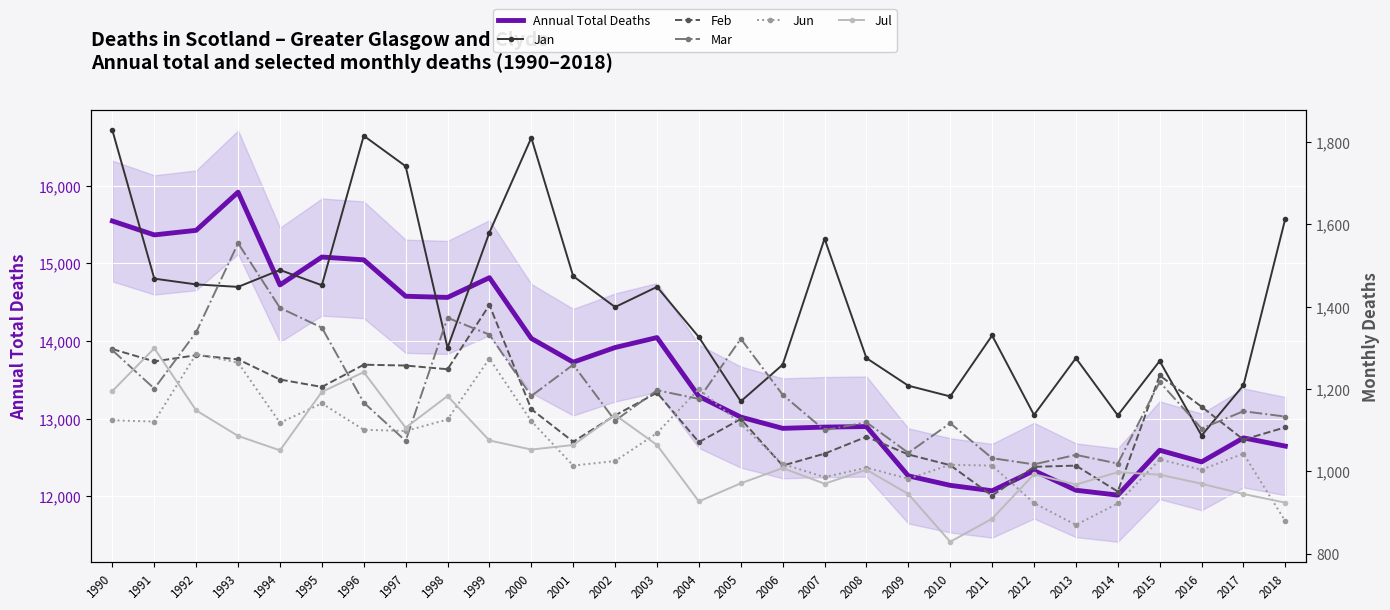

Which has a higher value, 1994 or 2004?

1994